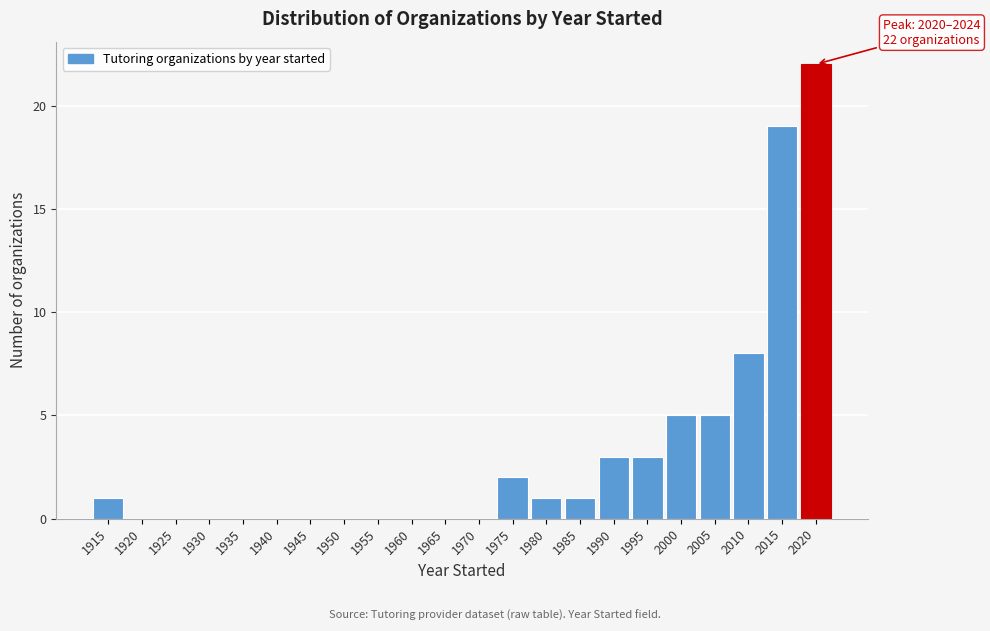

Reading right to left, list all the values displayed in this chart.

2020=22	2015=19	2010=8	2005=5	2000=5	1995=3	1990=3	1985=1	1980=1	1975=2	1970=0	1965=0	1960=0	1955=0	1950=0	1945=0	1940=0	1935=0	1930=0	1925=0	1920=0	1915=1